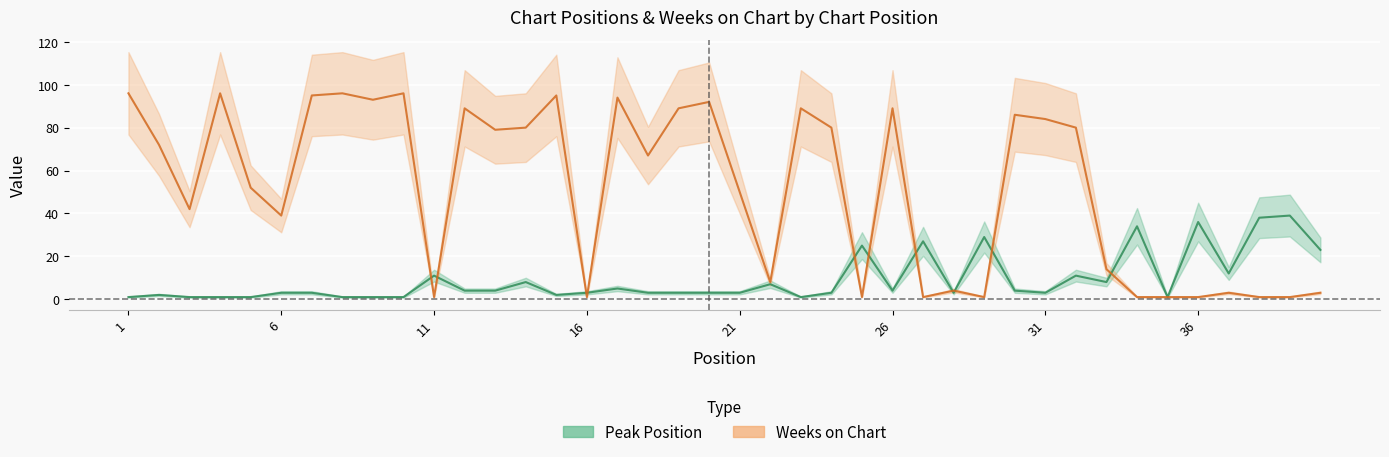

The Peak Position series shows 1 at 3. True or false?

False